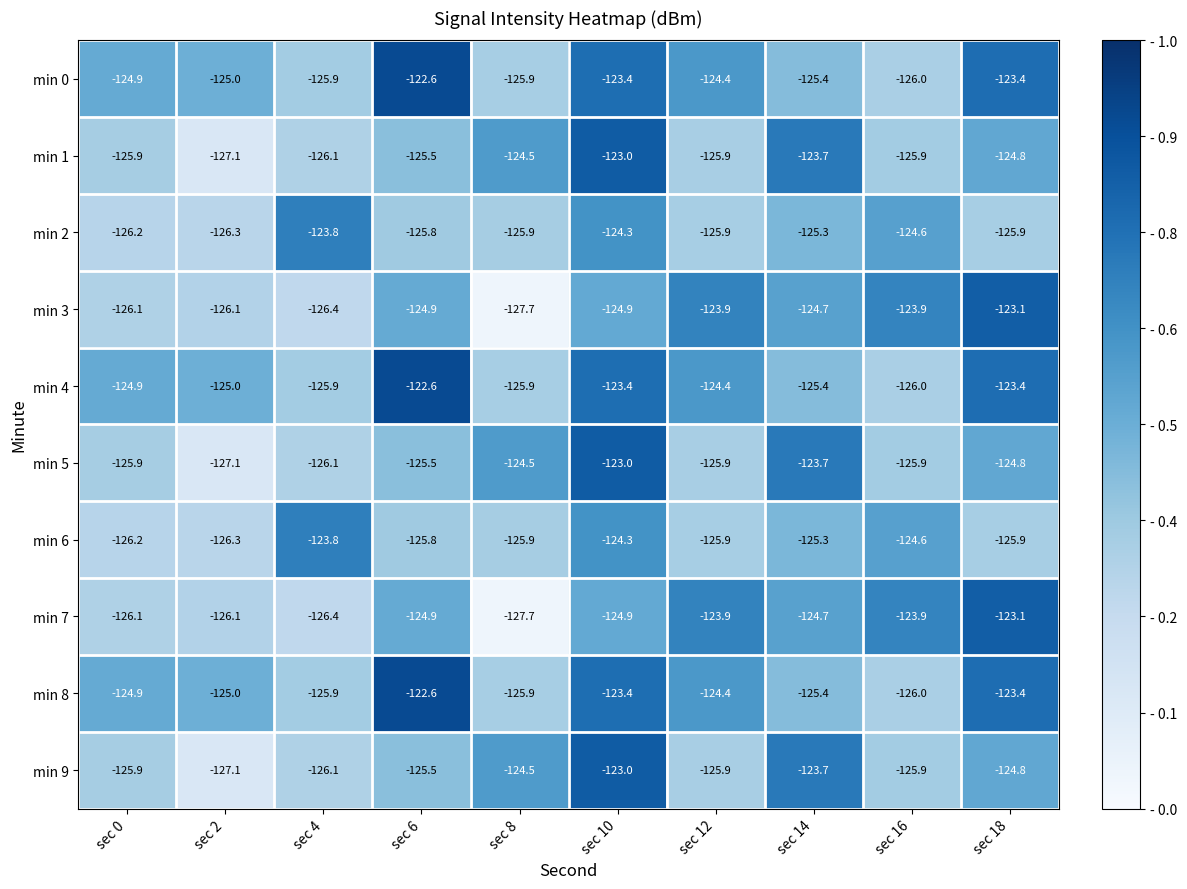

What is the difference between the second highest and second lowest values in the min 7 series?

2.5